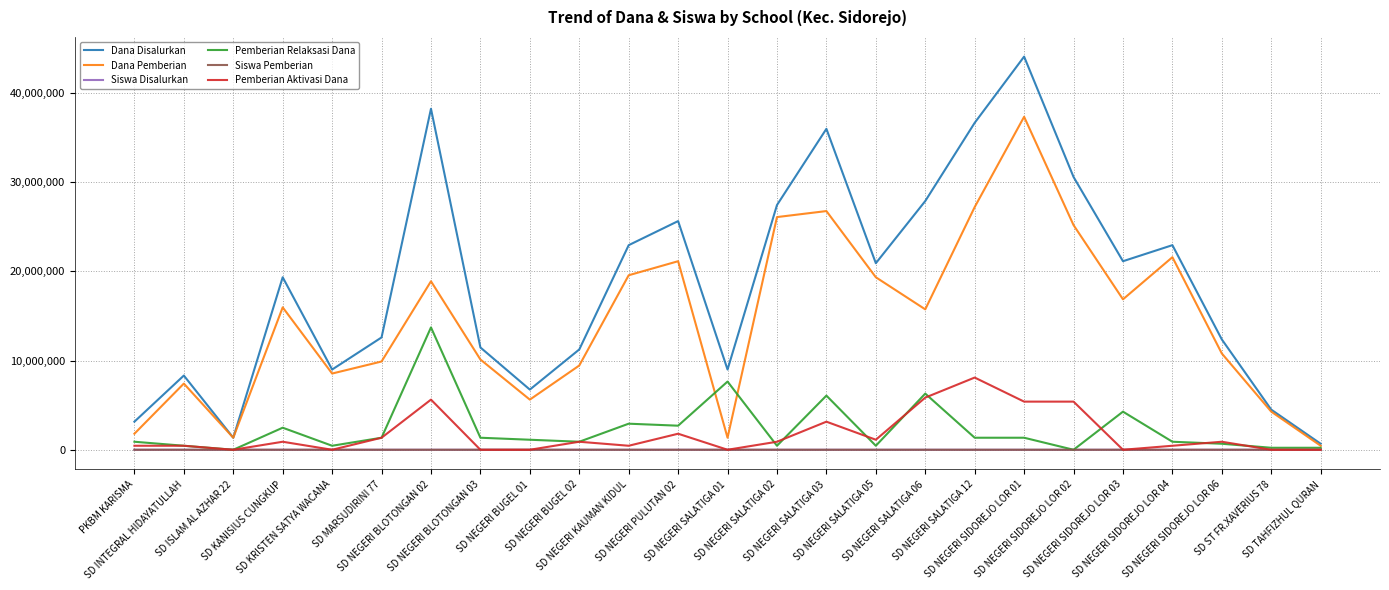

Which series has the widest spread of values?

Dana Disalurkan